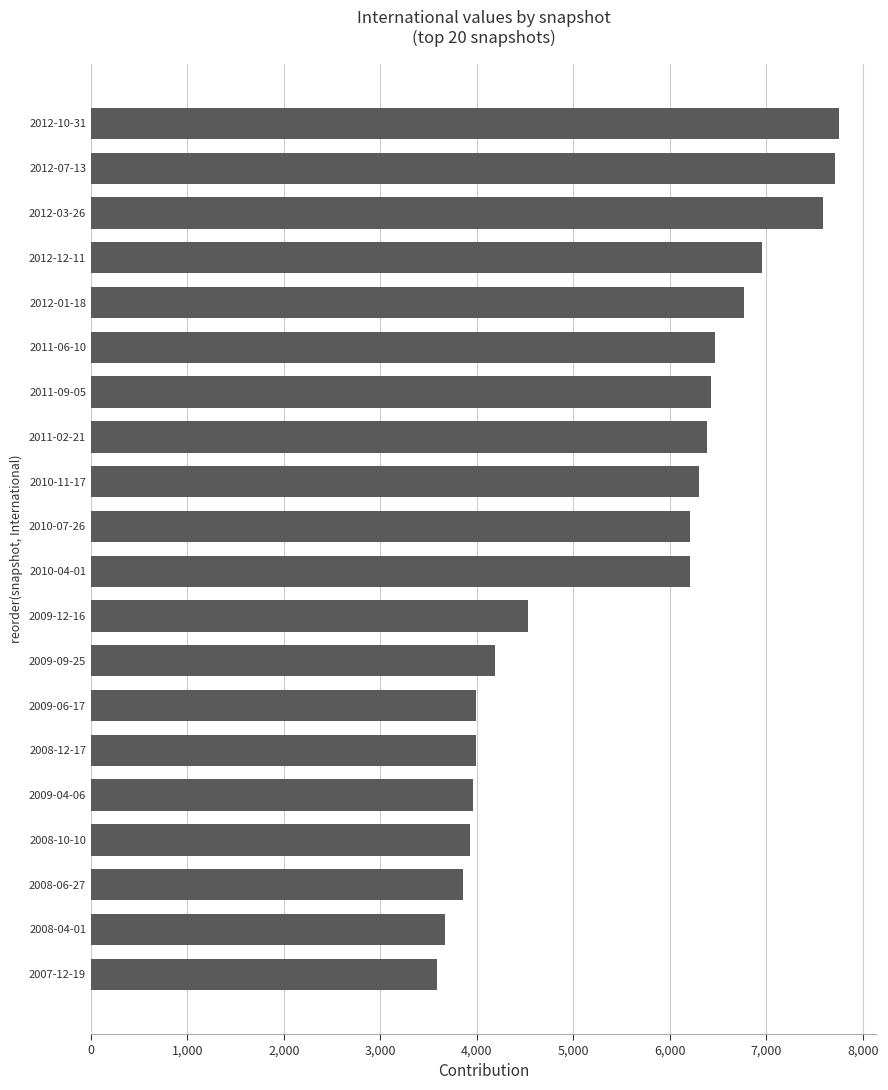

The value at 2012-03-26 is 7586. True or false?

True